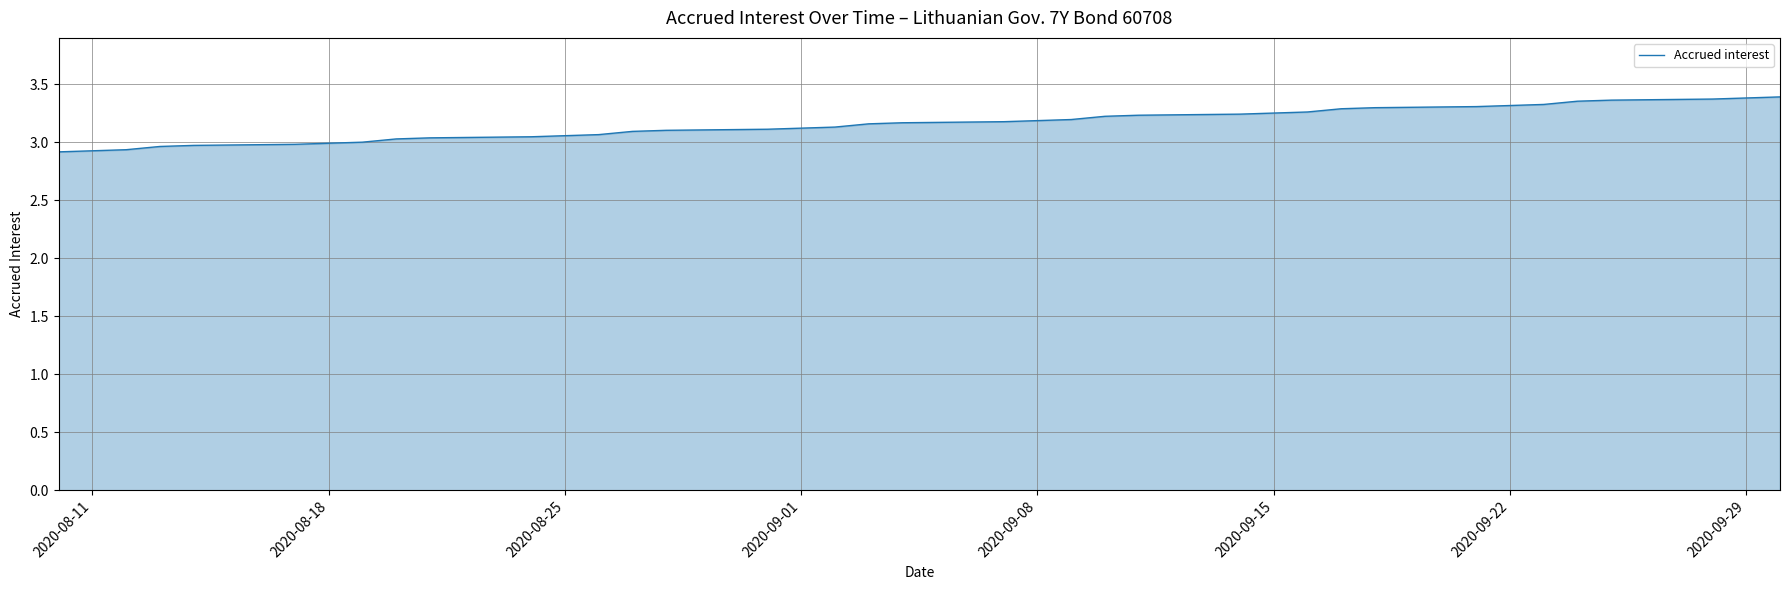

What is the minimum value shown in the chart?

2.9